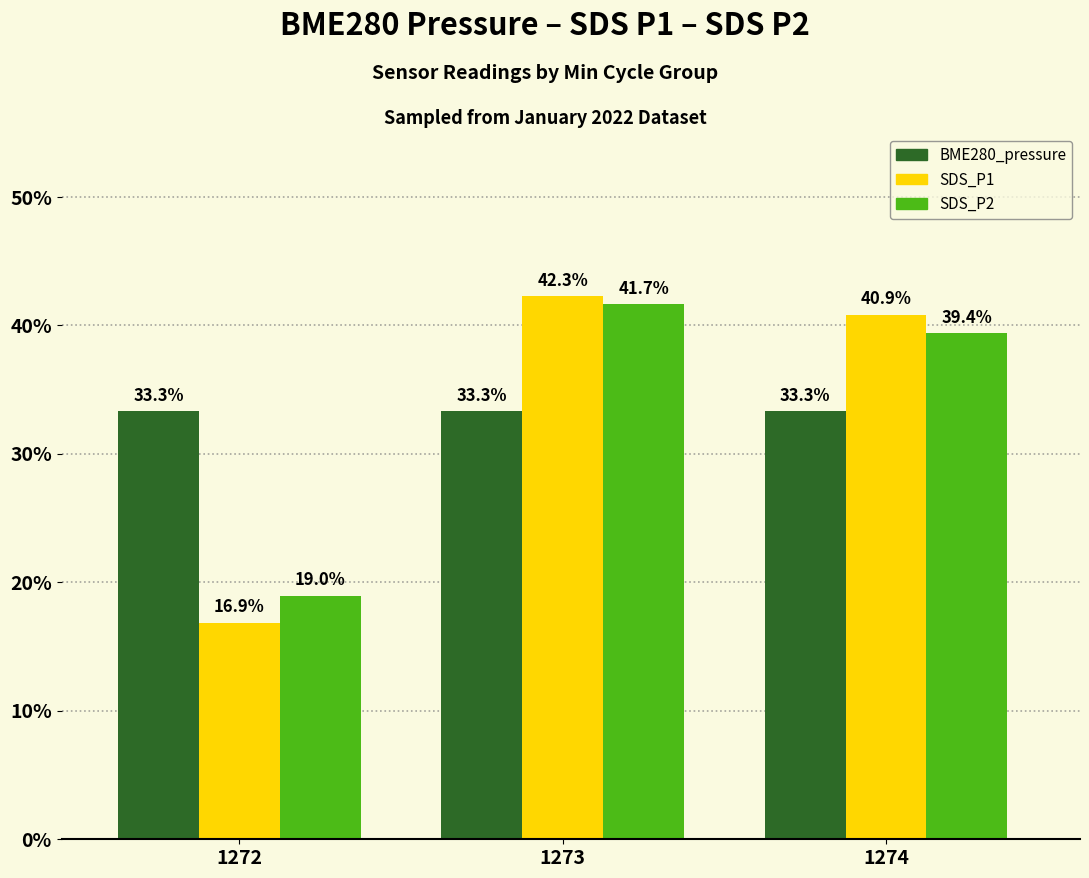

Rank the series by their maximum value, from lowest to highest.

BME280_pressure, SDS_P2, SDS_P1